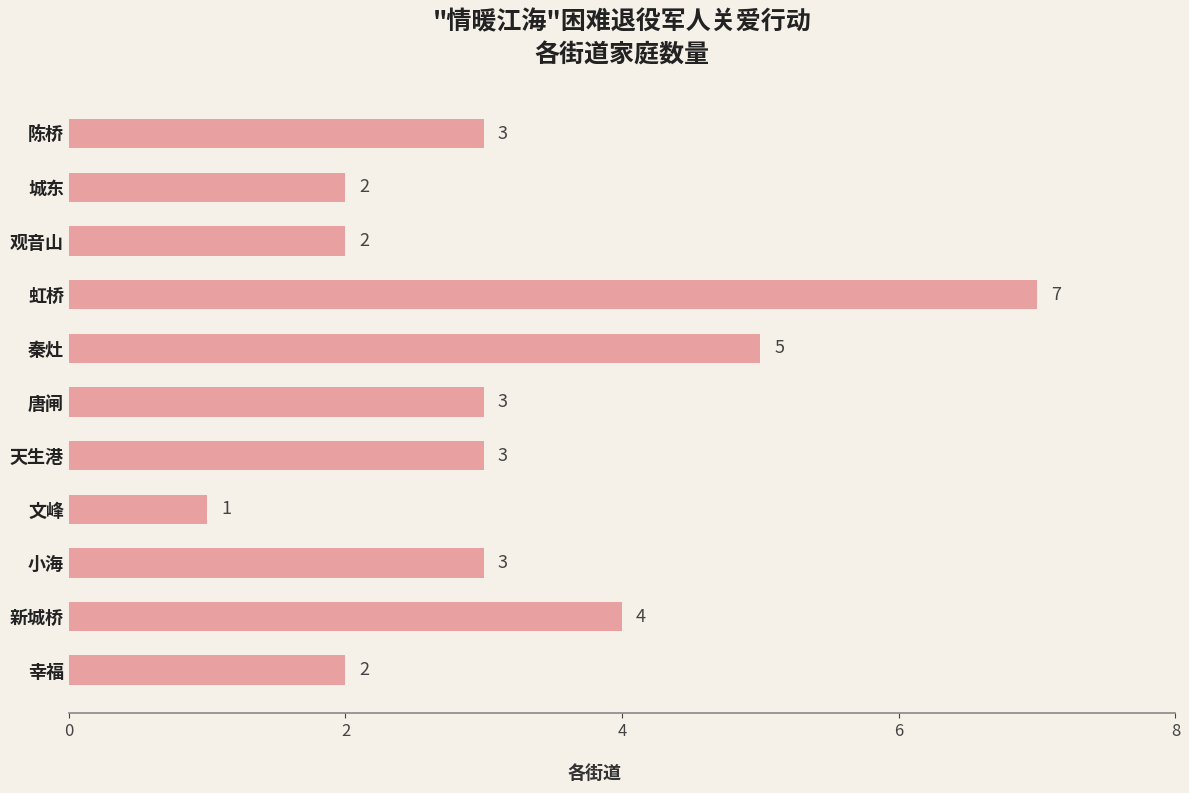

What is the sum of the values at 秦灶 and 陈桥?

8